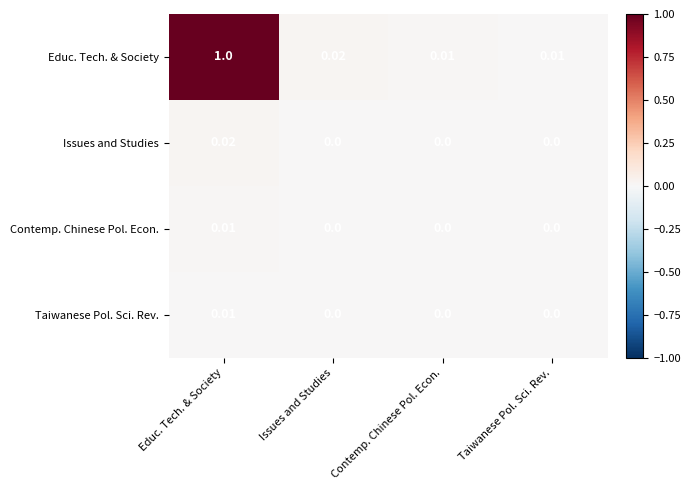

Which series has the largest range (max minus min)?

Educ. Tech. & Society